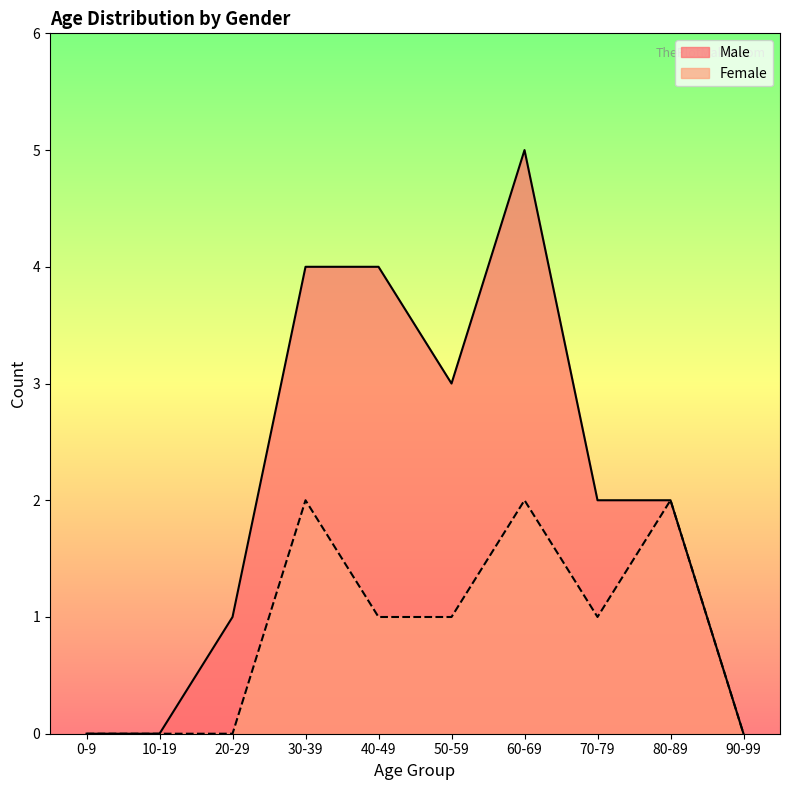

The Female series shows -1 at 10-19. True or false?

False